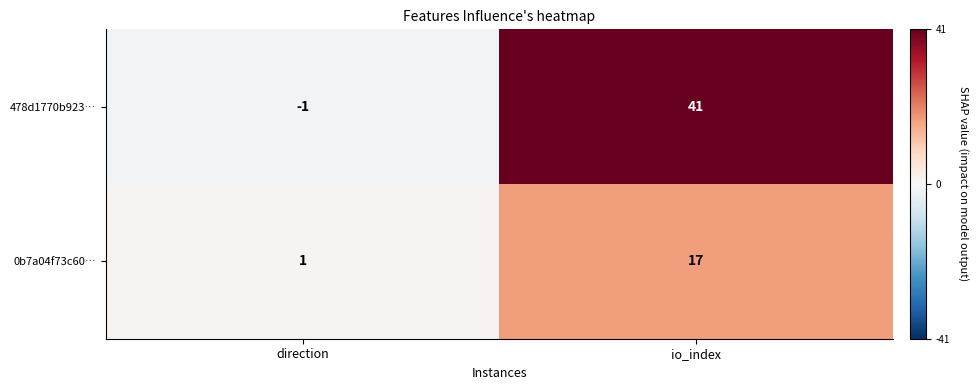

Which series has the largest range (max minus min)?

478d1770b923…